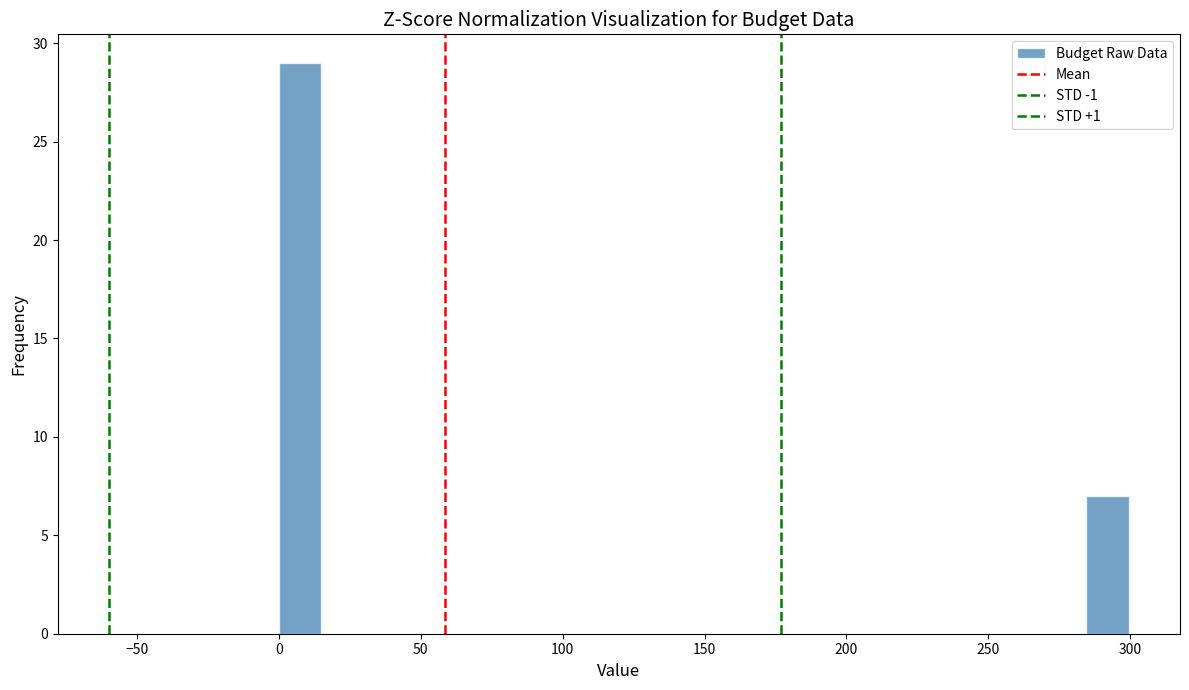

Around what value on the x-axis is the tallest bar? Give the approximate position of its centre, as read against the axis.

5